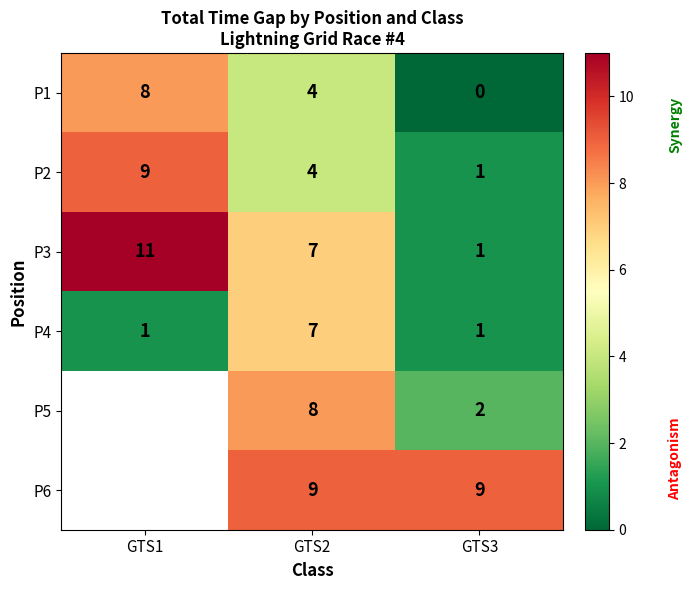

Is the value of P1 at GTS3 greater than the value of P3 at GTS1?

No